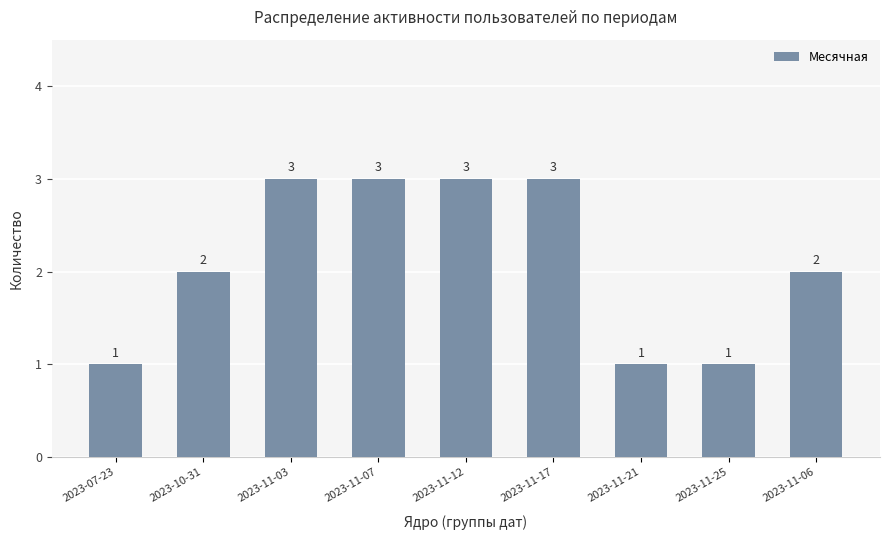

True or false: the data shows 3 at 2023-11-07.

True